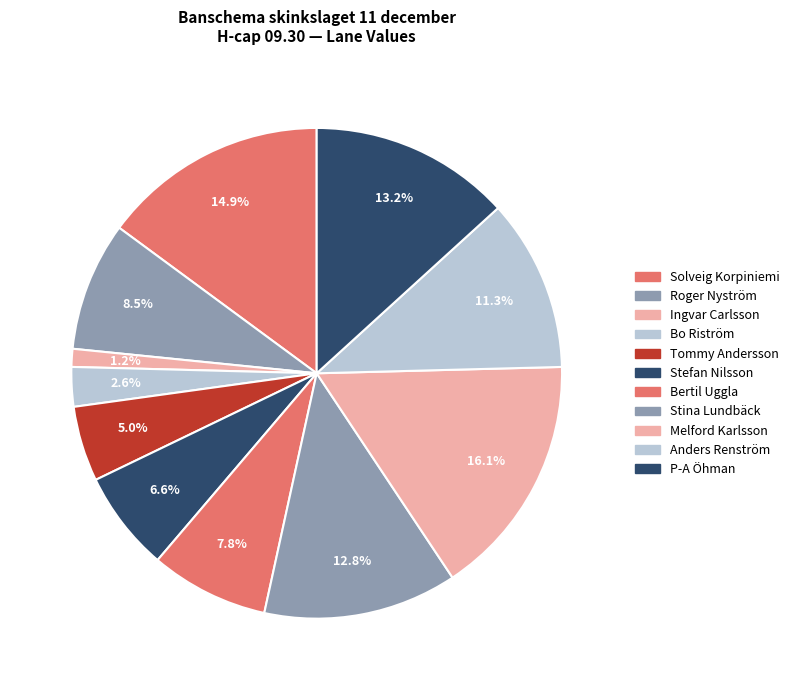

How many slices are in this pie chart?

11